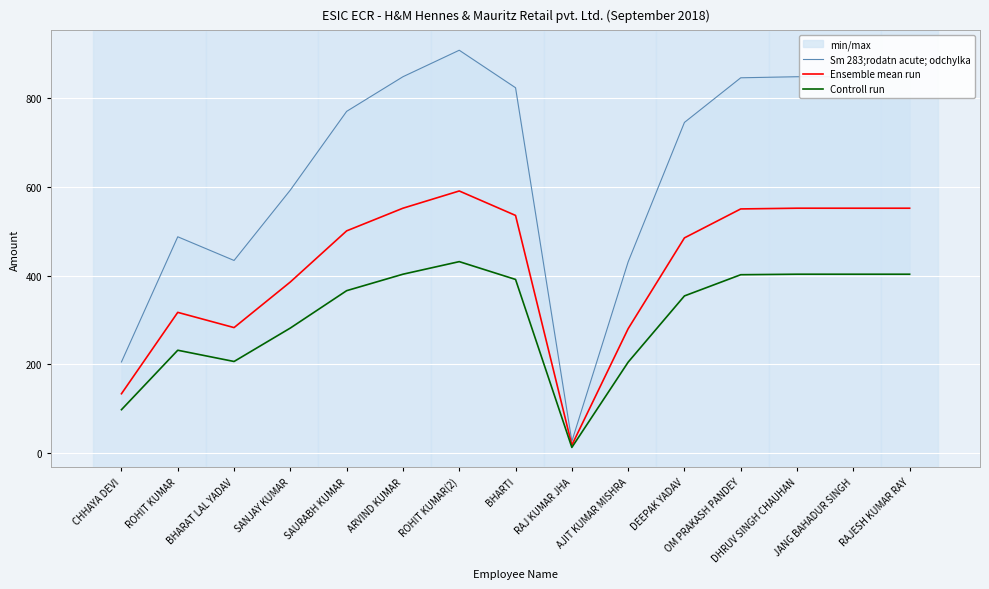

Between OM PRAKASH PANDEY and CHHAYA DEVI, which is larger?

OM PRAKASH PANDEY